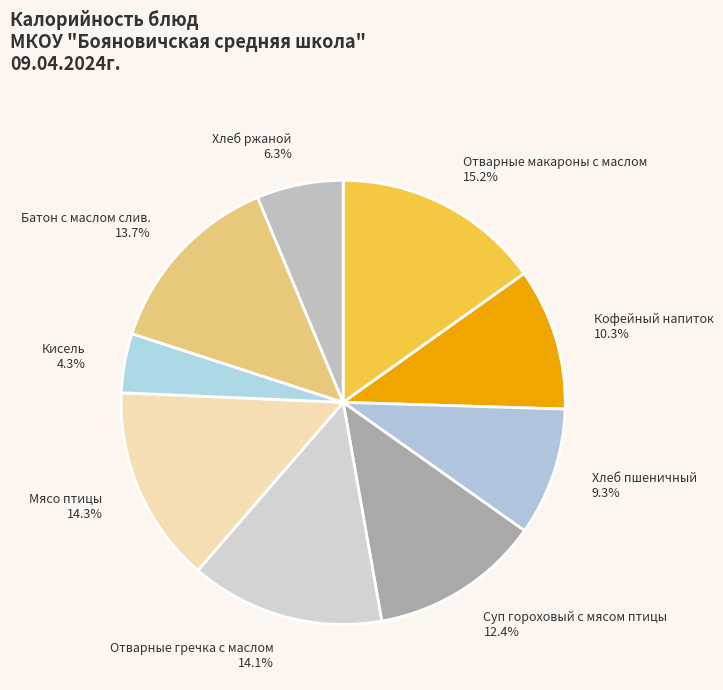

How many segments does this pie chart have?

9